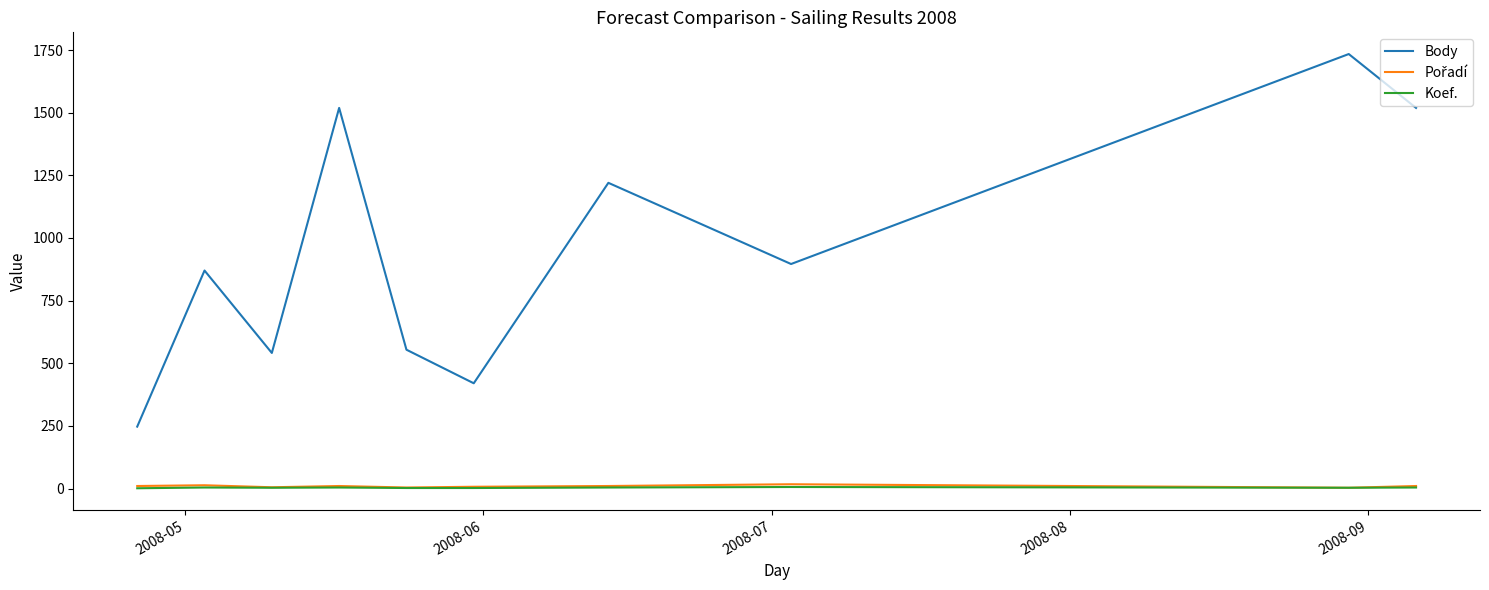

What is the greatest value displayed?

1734